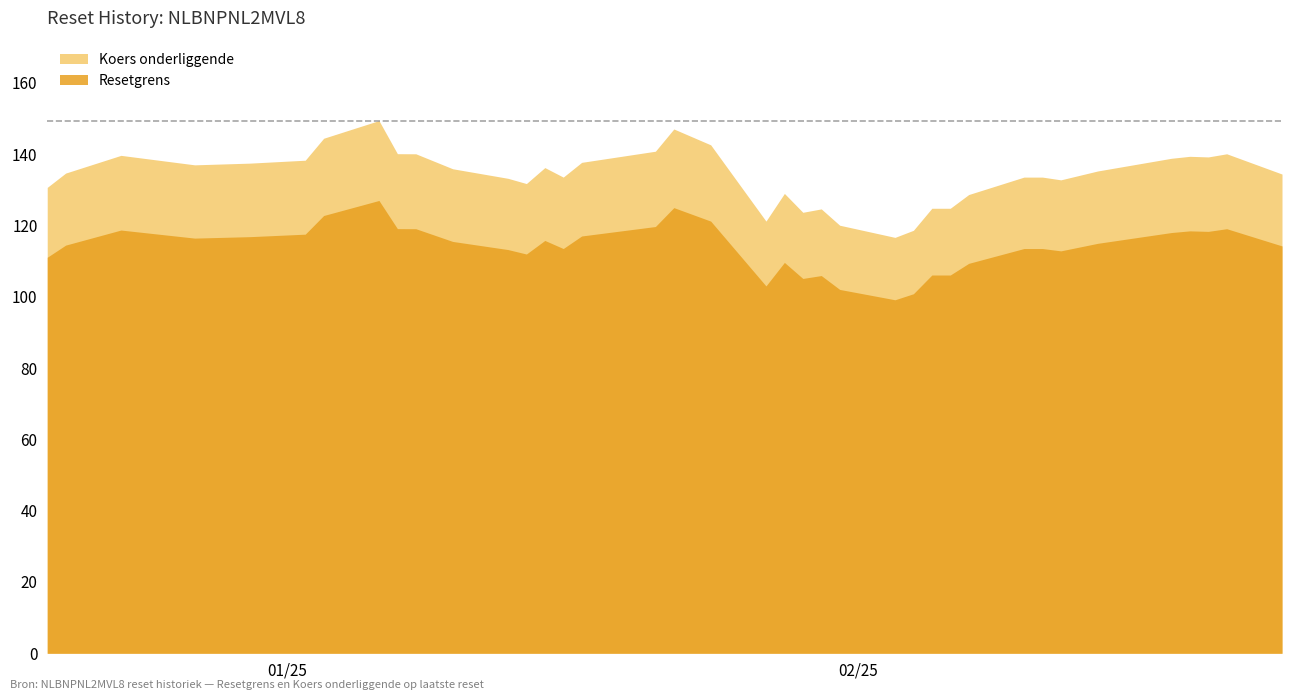

The Resetgrens series shows 127.0 at 30. True or false?

True